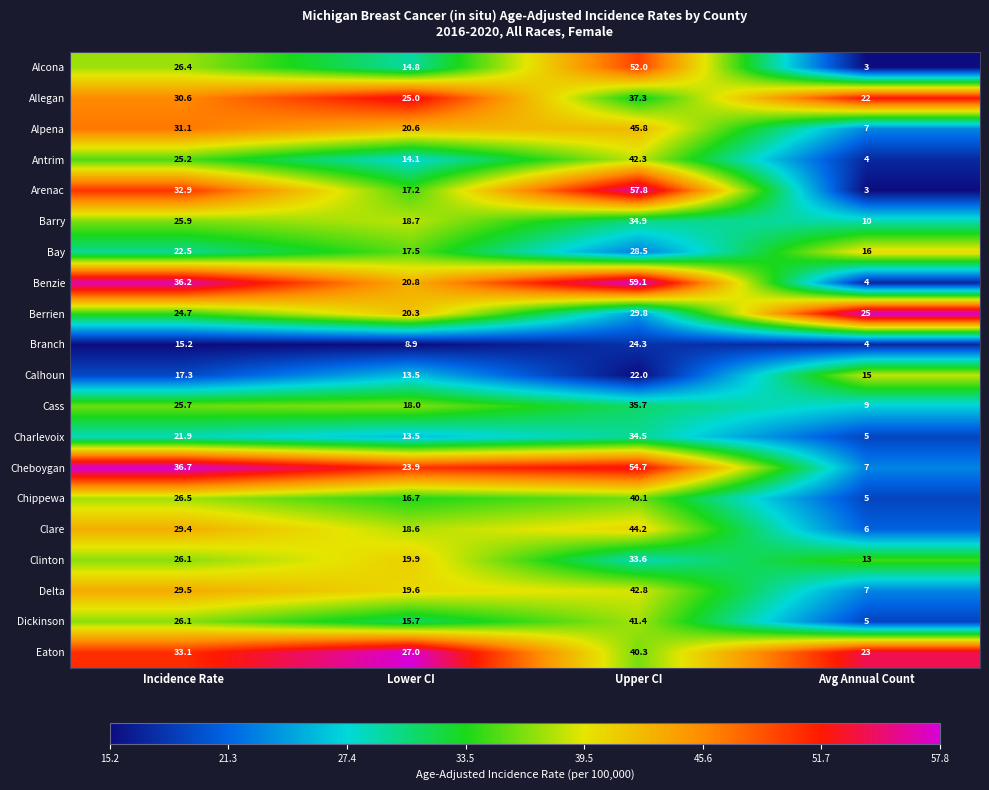

Which series changed the most between Incidence Rate and Avg Annual Count?

Benzie